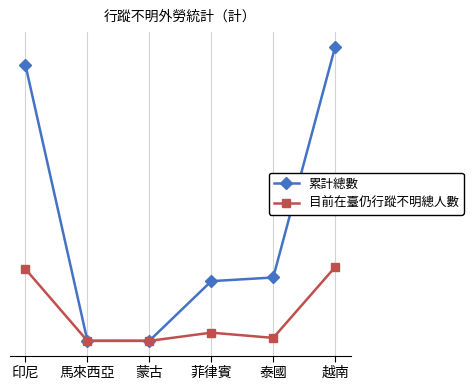

Reading right to left, list all the values displayed in this chart.

累計總數: 越南=86497	泰國=18645	菲律賓=17567	蒙古=26	馬來西亞=30	印尼=81090
目前在臺仍行蹤不明總人數: 越南=21717	泰國=881	菲律賓=2417	蒙古=0	馬來西亞=0	印尼=21105